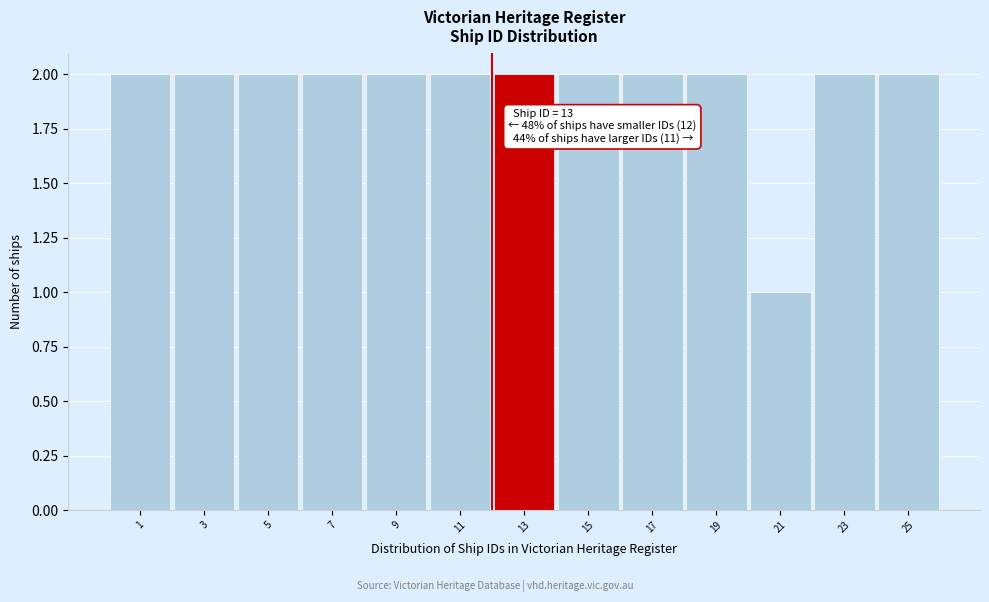

Reading left to right, extract all data points from this chart.

2	2	2	2	2	2	2	2	2	2	1	2	2